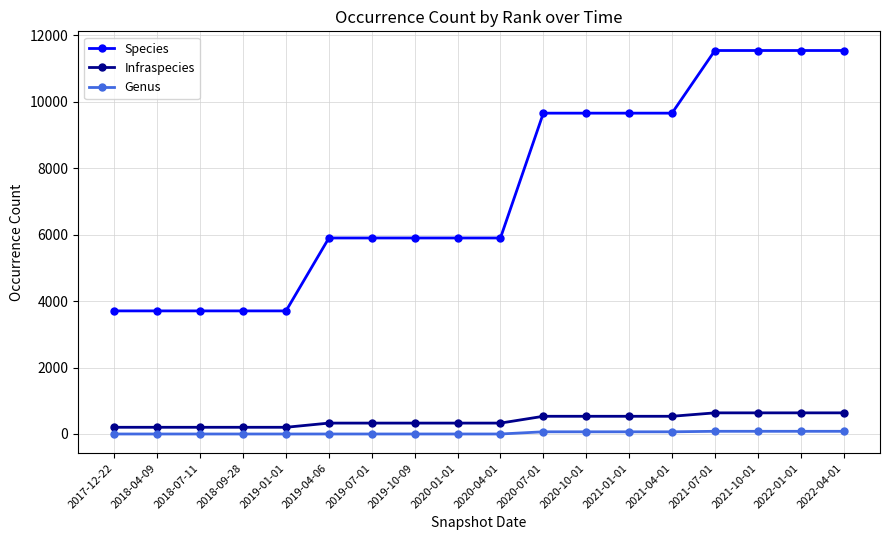

At 2019-07-01, list the series in order from smallest to largest.

Genus, Infraspecies, Species